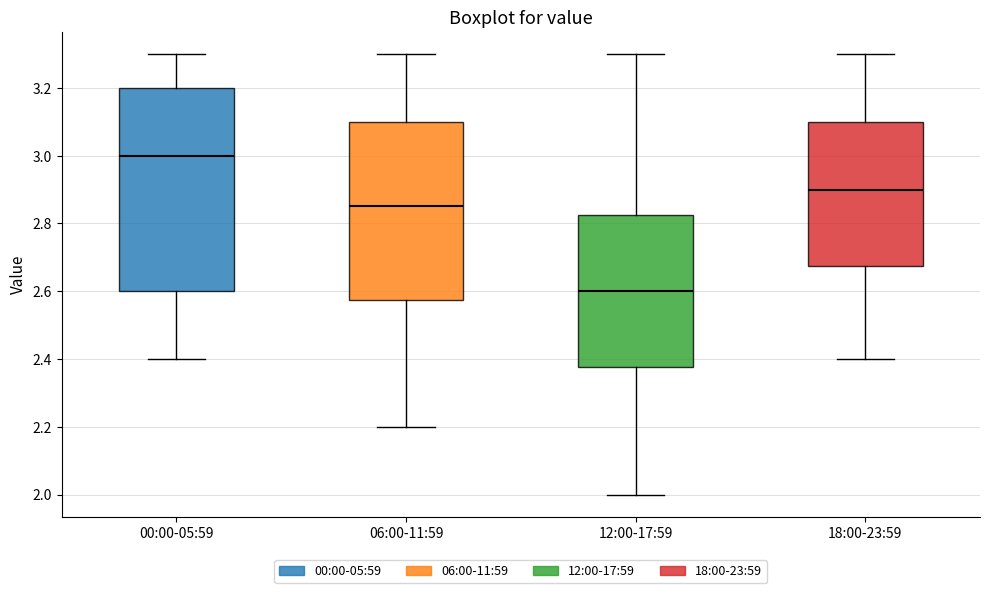

Where does the upper whisker of the box for 06:00-11:59 end on the y-axis? The values are not printed on the chart, so give them approximately, as read against the axis.

3.30